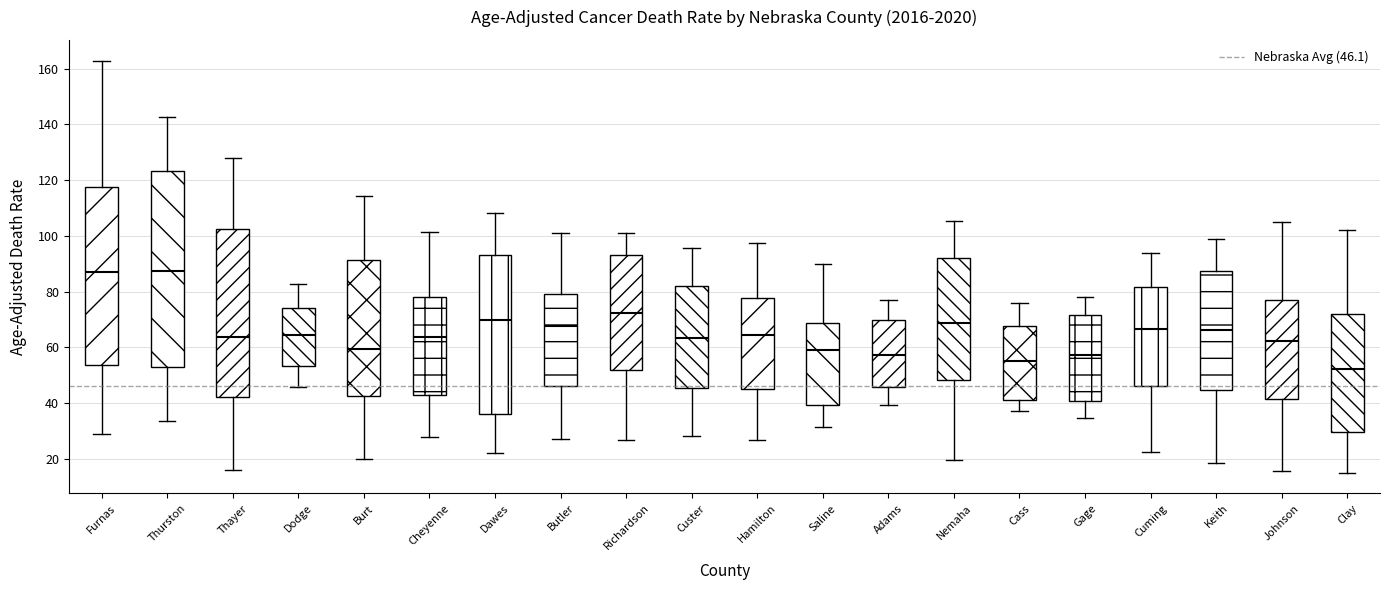

Reading left to right, read every box against the y-axis: the position of its median line, the range the box covers, and the ends of its whiskers. The values are not printed on the chart, so give them approximately, as read against the axis.

Furnas: median 86, box 54 to 118, whiskers 28 to 162
Thurston: median 88, box 52 to 124, whiskers 34 to 142
Thayer: median 64, box 42 to 102, whiskers 16 to 128
Dodge: median 64, box 54 to 74, whiskers 46 to 82
Burt: median 60, box 42 to 92, whiskers 20 to 114
Cheyenne: median 64, box 44 to 78, whiskers 28 to 102
Dawes: median 70, box 36 to 94, whiskers 22 to 108
Butler: median 68, box 46 to 78, whiskers 28 to 100
Richardson: median 72, box 52 to 94, whiskers 26 to 100
Custer: median 64, box 46 to 82, whiskers 28 to 96
Hamilton: median 64, box 46 to 78, whiskers 26 to 98
Saline: median 60, box 40 to 68, whiskers 32 to 90
Adams: median 58, box 46 to 70, whiskers 40 to 78
Nemaha: median 68, box 48 to 92, whiskers 20 to 106
Cass: median 56, box 42 to 68, whiskers 36 to 76
Gage: median 58, box 40 to 72, whiskers 34 to 78
Cuming: median 66, box 46 to 82, whiskers 22 to 94
Keith: median 66, box 44 to 88, whiskers 18 to 98
Johnson: median 62, box 42 to 78, whiskers 16 to 104
Clay: median 52, box 30 to 72, whiskers 14 to 102